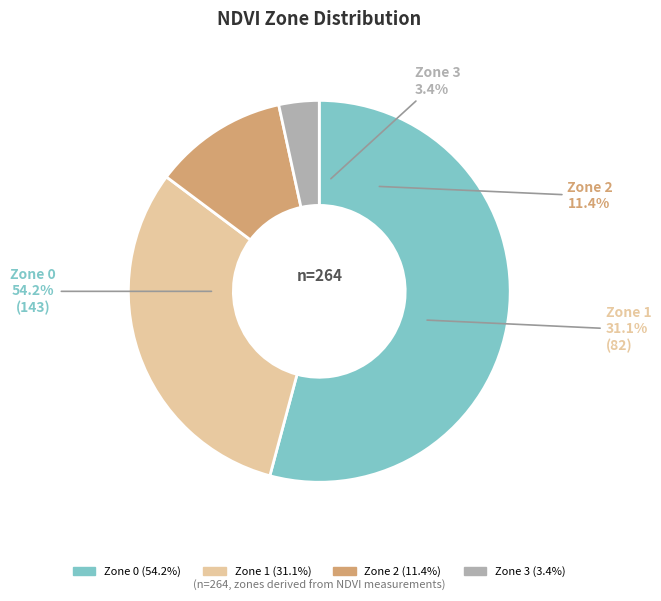

What percentage is the Zone 2 slice, to the nearest percent?

11%